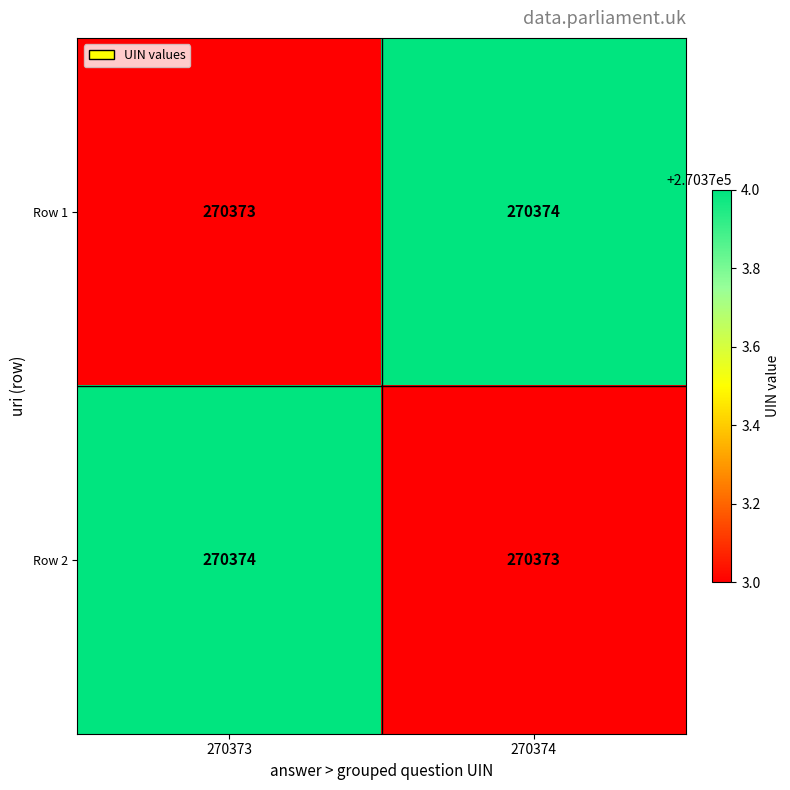

Where is Row 2 nearest to the value 270373?

270374